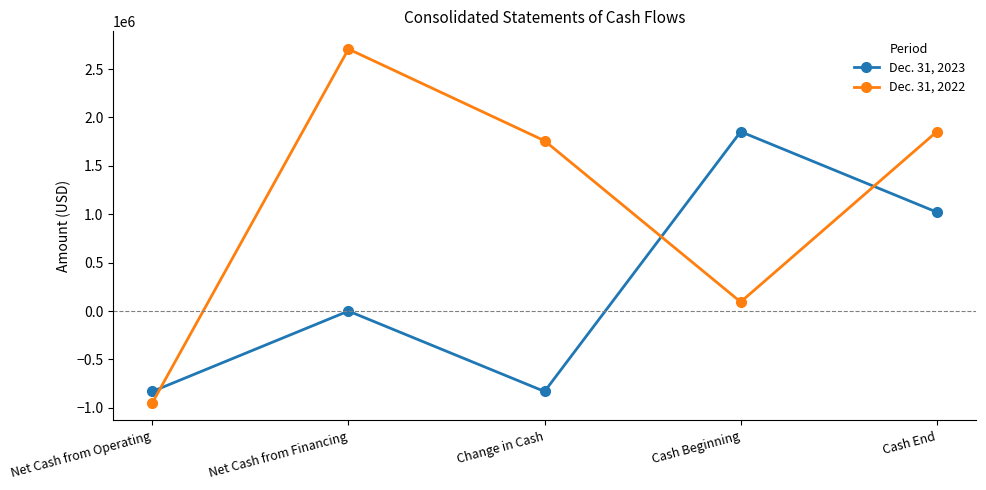

Which label corresponds to the largest value in the chart?

Net Cash from Financing